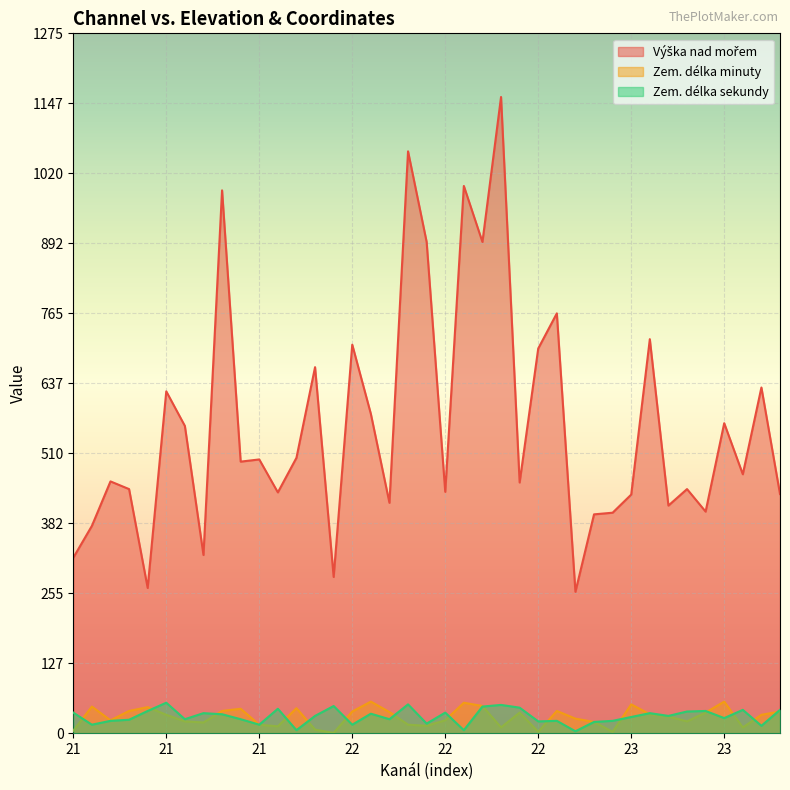

Rank the series at 21 from lowest to highest value.

Zem. délka minuty, Zem. délka sekundy, Výška nad mořem